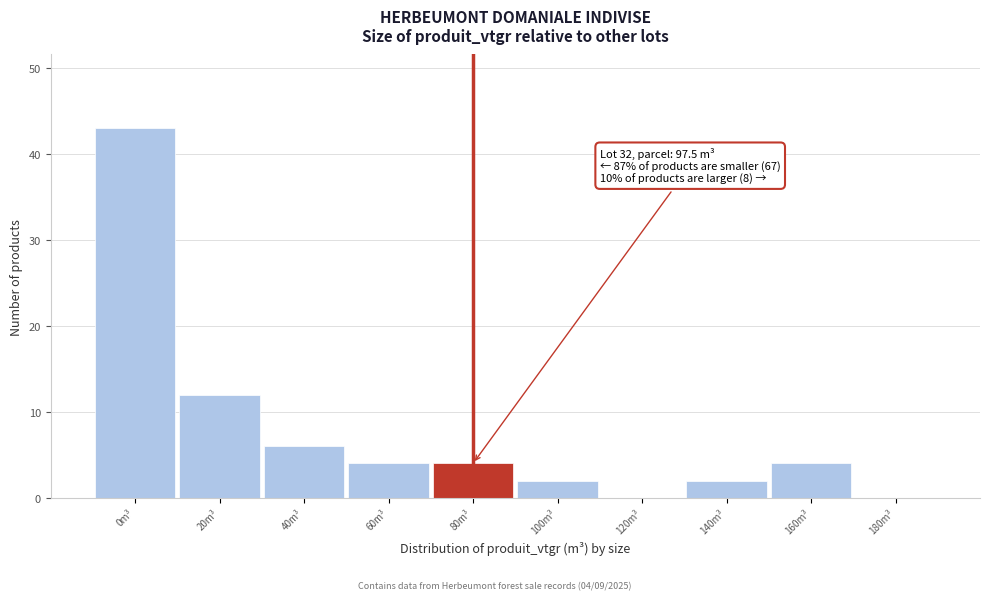

Reading left to right, transcribe all the data shown in this chart.

0m³=43	20m³=12	40m³=6	60m³=4	80m³=4	100m³=2	120m³=0	140m³=2	160m³=4	180m³=0